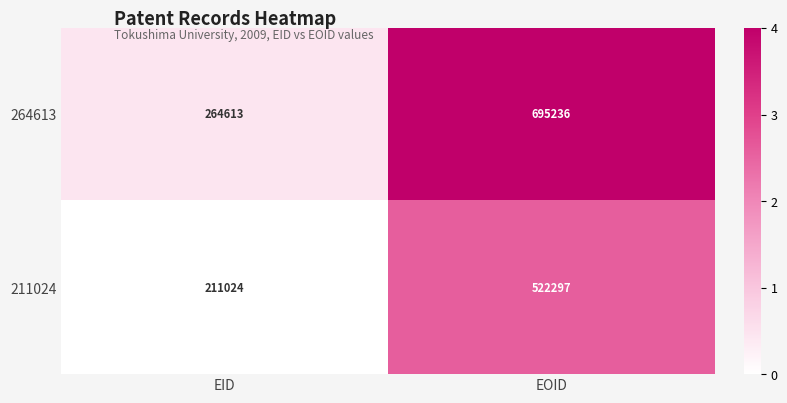

The 264613 series shows 0.7 at EID. True or false?

False